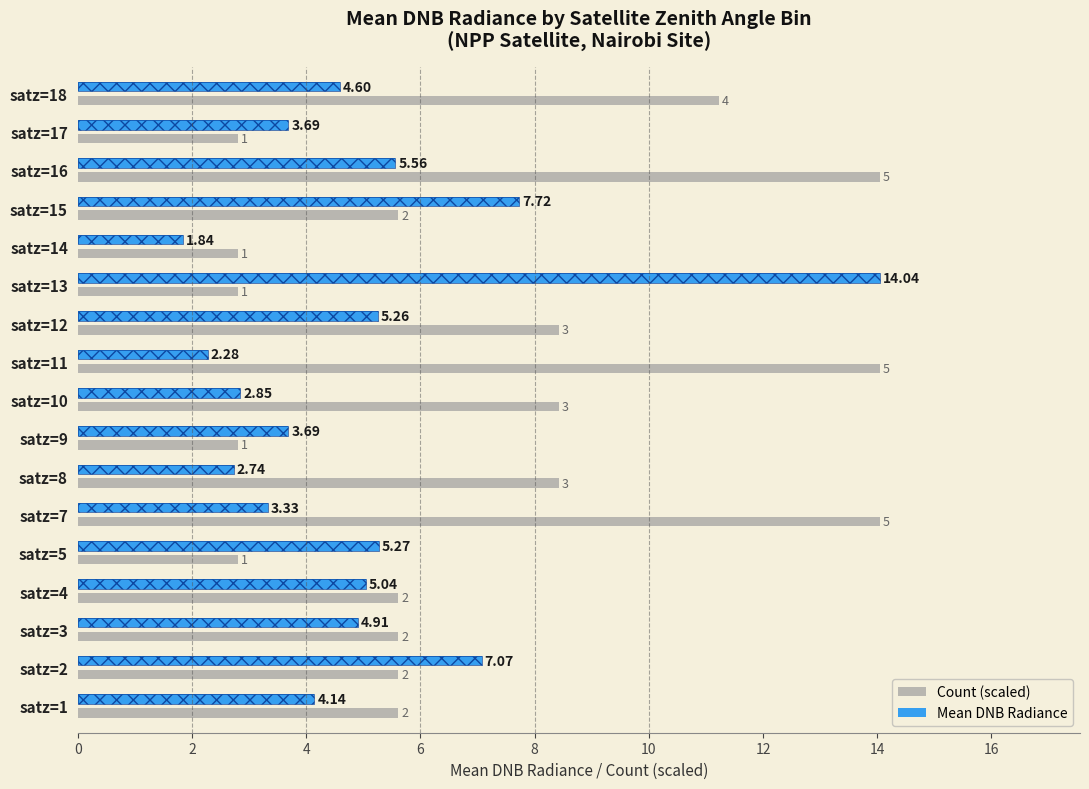

What is the sum of all Count (scaled) values?

120.7